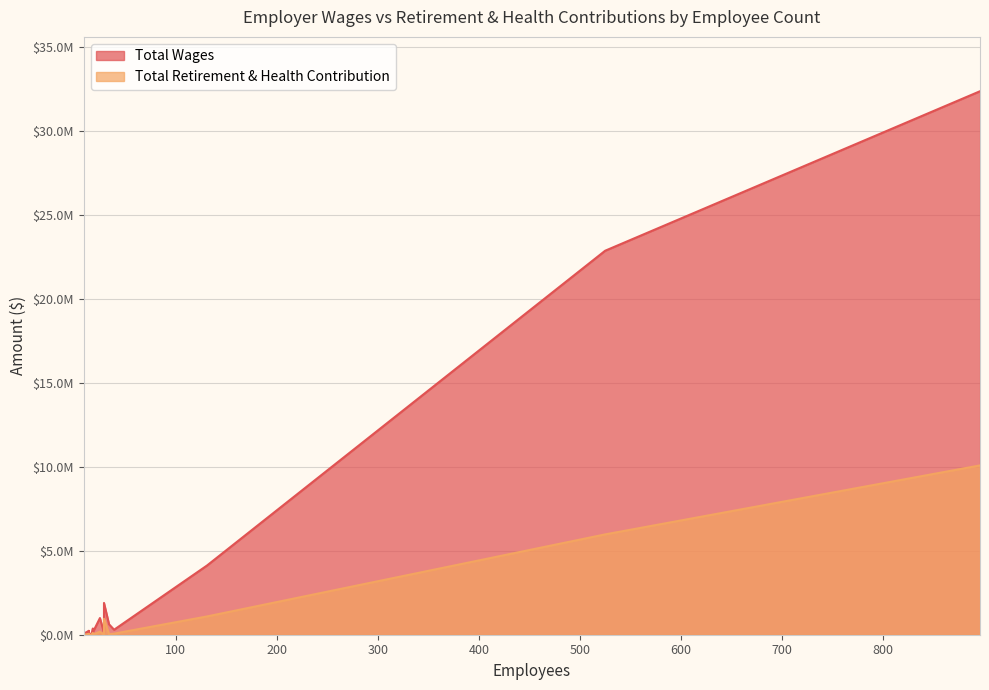

True or false: Total Retirement & Health Contribution and Total Wages cross at least once.

False